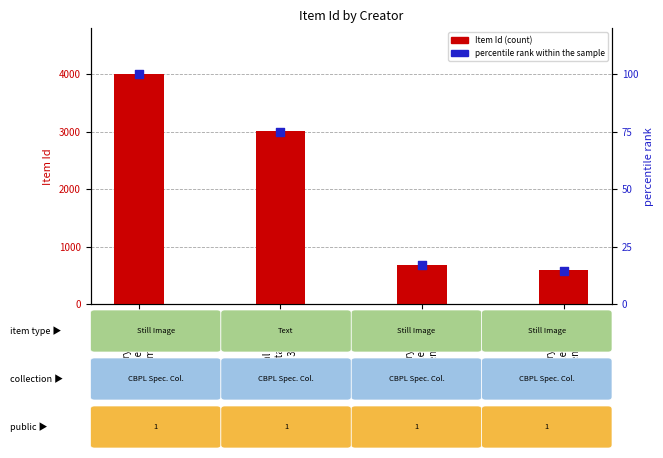

Which series has the widest spread of Y values?

Item Id (transformed count)